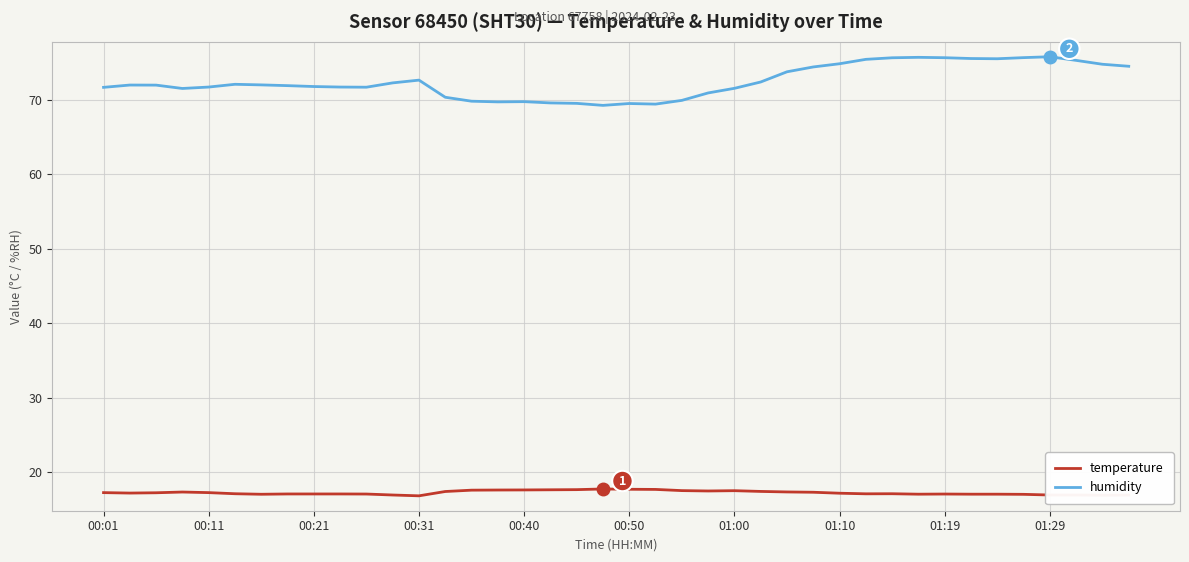

True or false: humidity and temperature intersect in this chart.

False